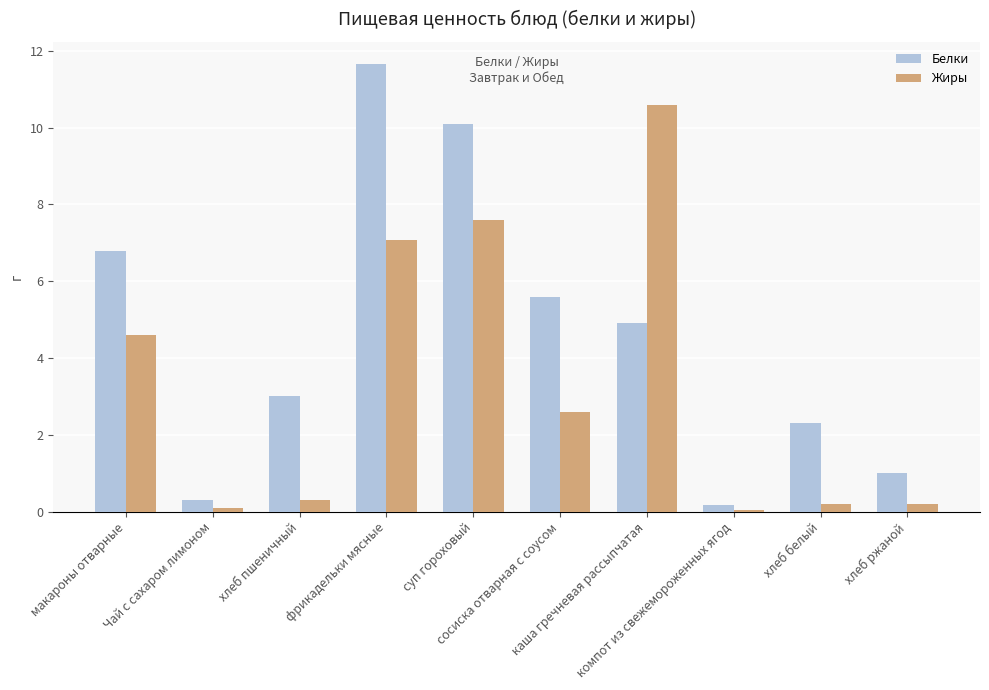

At which category is the sum across all series the highest?

фрикадельки мясные